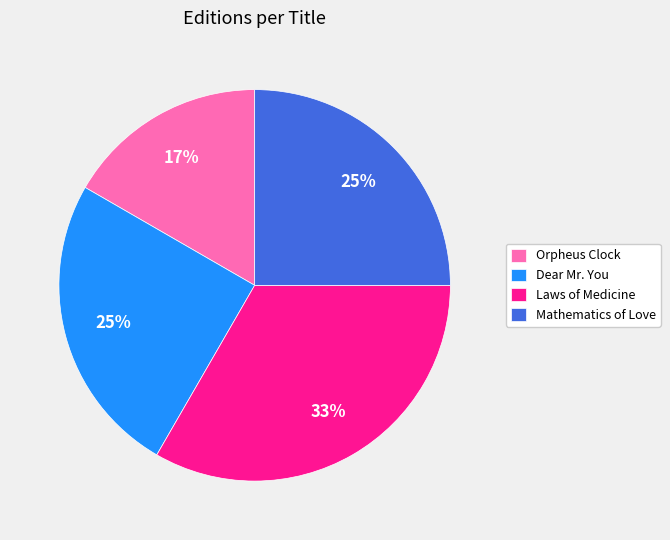

Which category has the smallest portion of the pie?

Orpheus Clock